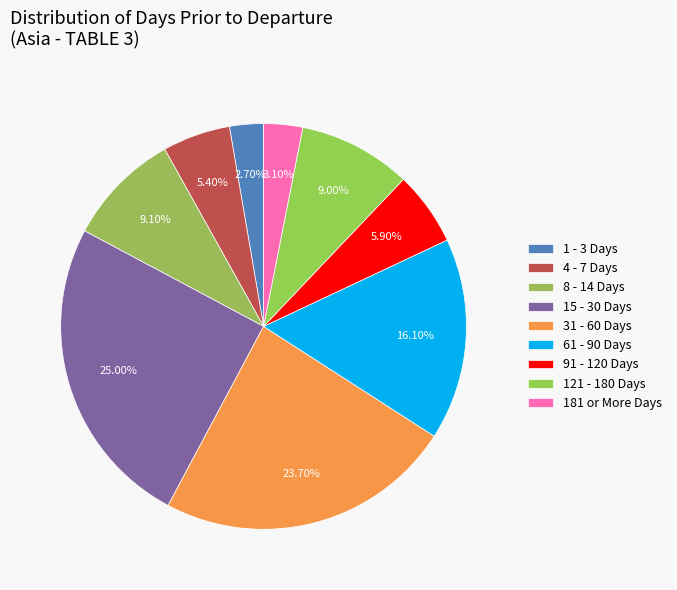

To the nearest percent, what is the difference between the 1 - 3 Days and 61 - 90 Days slice percentages?

13%